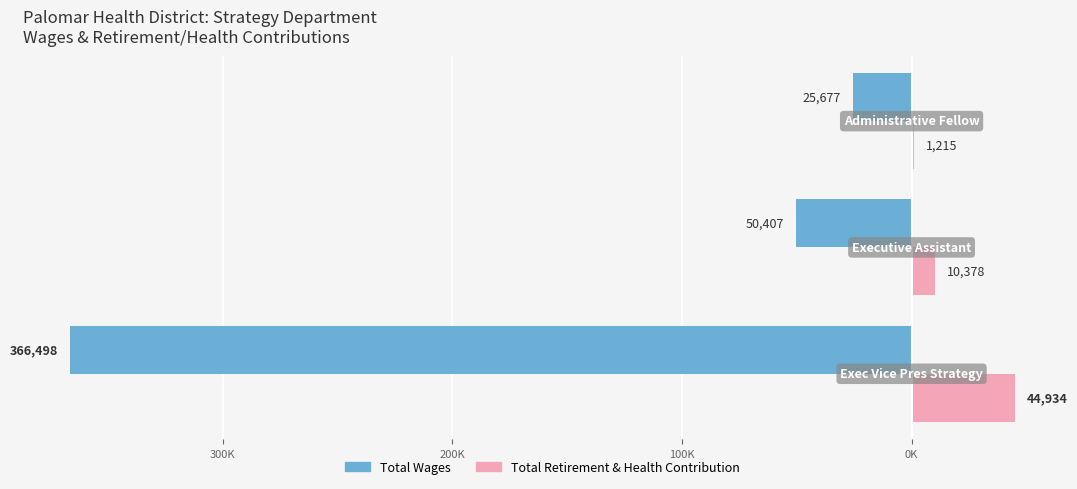

What are all the series names shown in the legend?

Total Wages, Total Retirement & Health Contribution